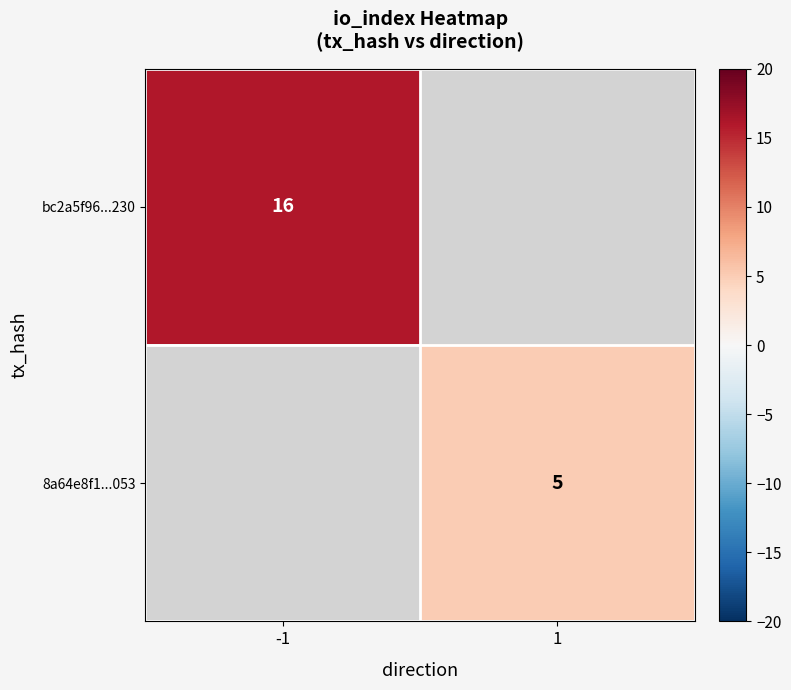

At which category does the chart reach its peak across all series?

-1